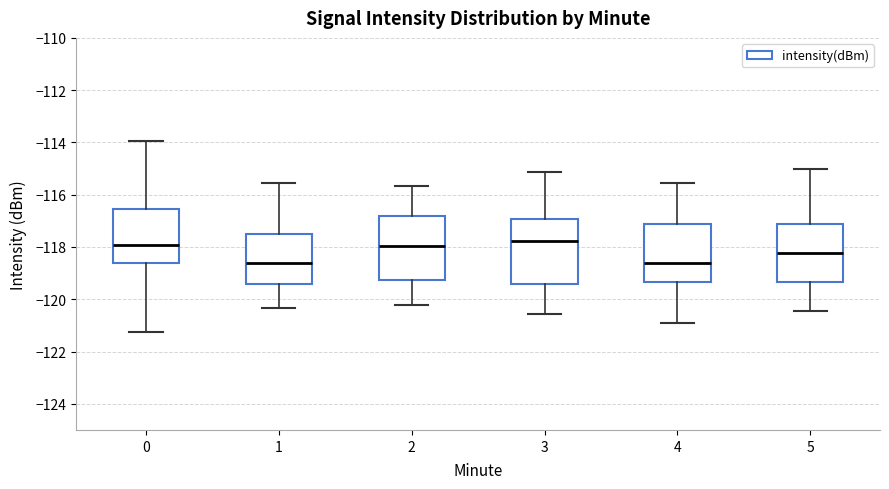

Reading left to right, read every box against the y-axis: the position of its median line, the range the box covers, and the ends of its whiskers. The values are not printed on the chart, so give them approximately, as read against the axis.

0: median -118.0, box -118.6 to -116.6, whiskers -121.2 to -114.0
1: median -118.6, box -119.4 to -117.6, whiskers -120.4 to -115.6
2: median -118.0, box -119.2 to -116.8, whiskers -120.2 to -115.6
3: median -117.8, box -119.4 to -117.0, whiskers -120.6 to -115.2
4: median -118.6, box -119.4 to -117.2, whiskers -121.0 to -115.6
5: median -118.2, box -119.4 to -117.2, whiskers -120.4 to -115.0